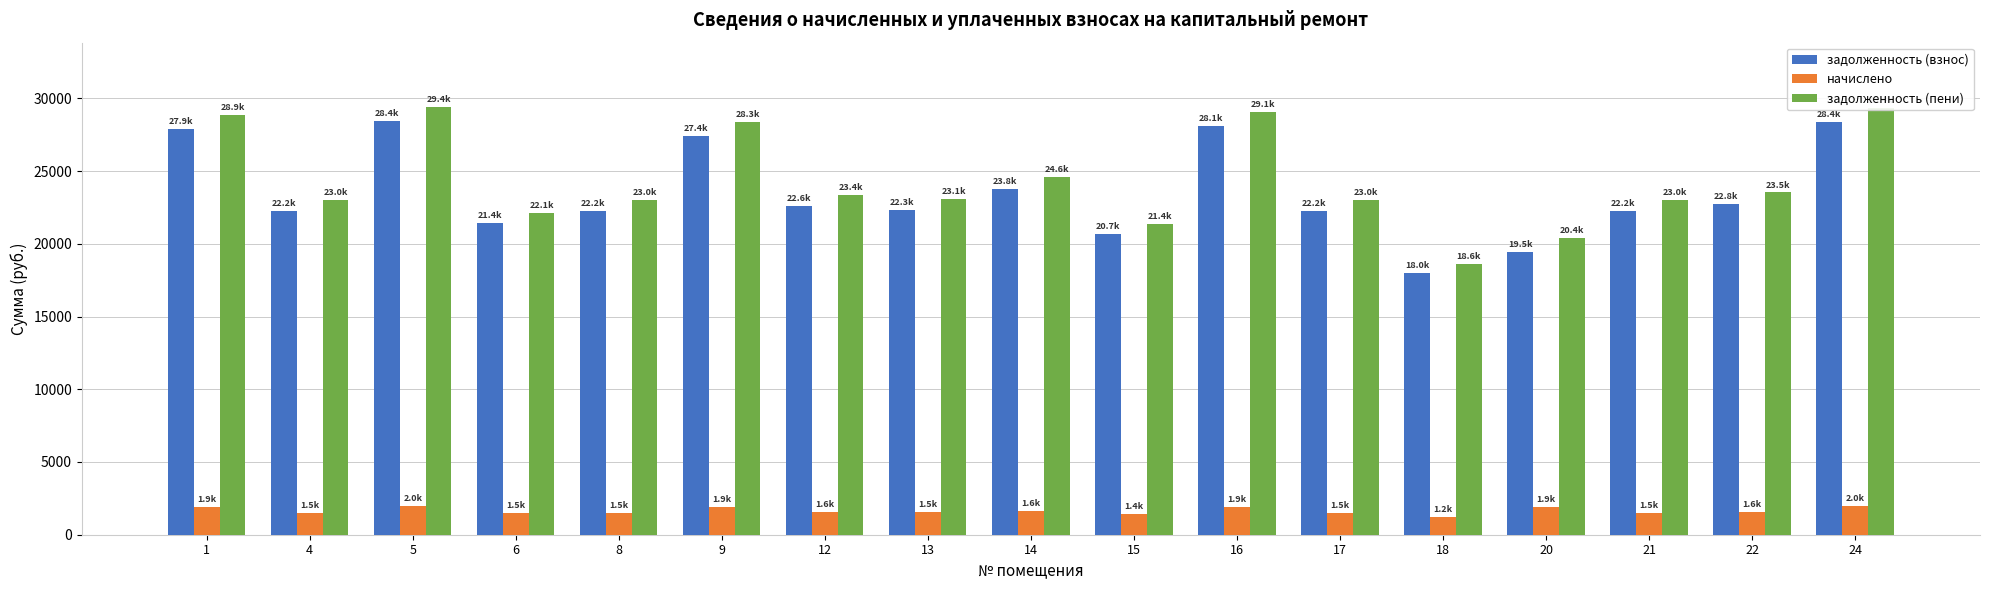

What is the average value of the задолженность (пени) series?

24371.1